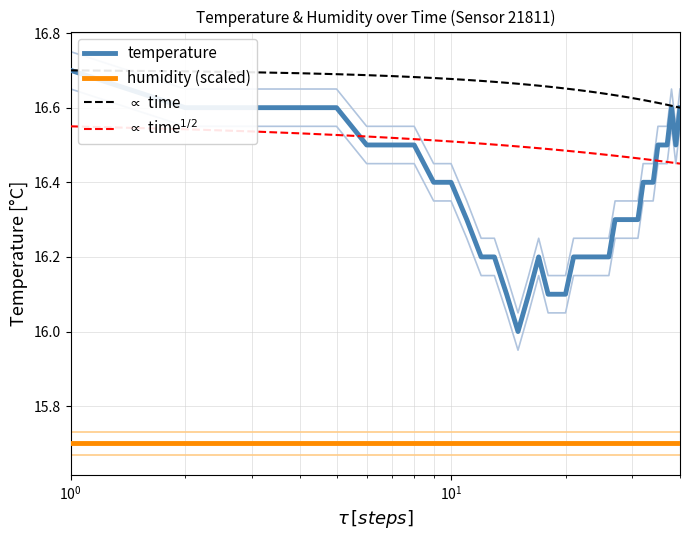

What is the smallest value displayed?

15.7